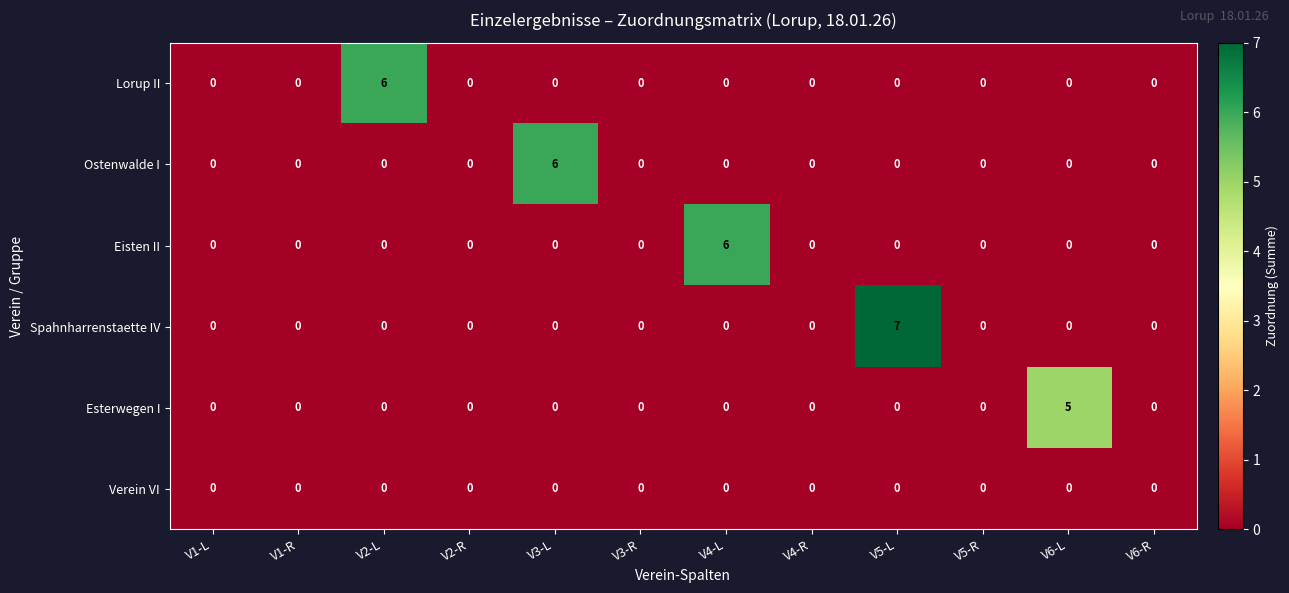

Which series has the largest total across all categories?

Spahnharrenstaette IV